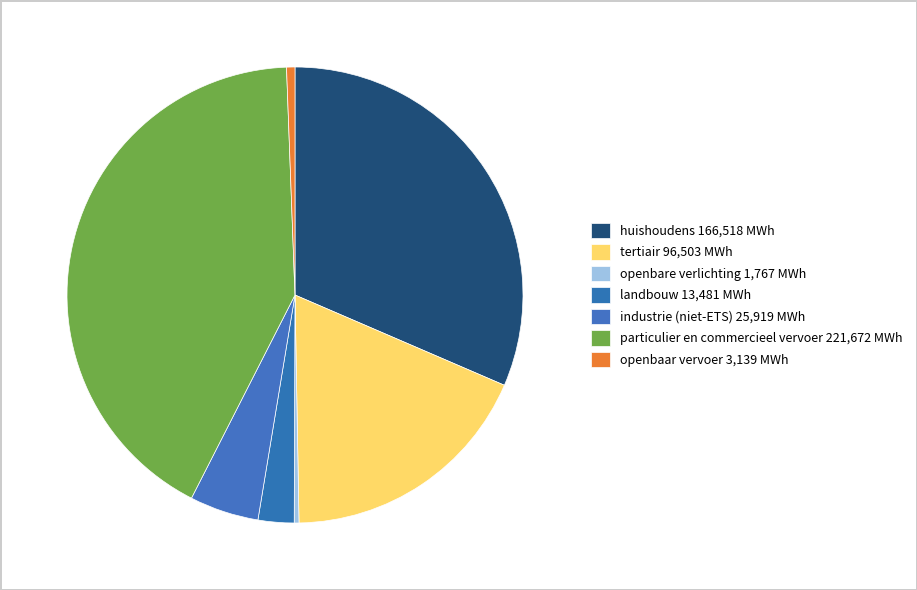

What percentage is the industrie (niet-ETS) slice, to the nearest percent?

5%